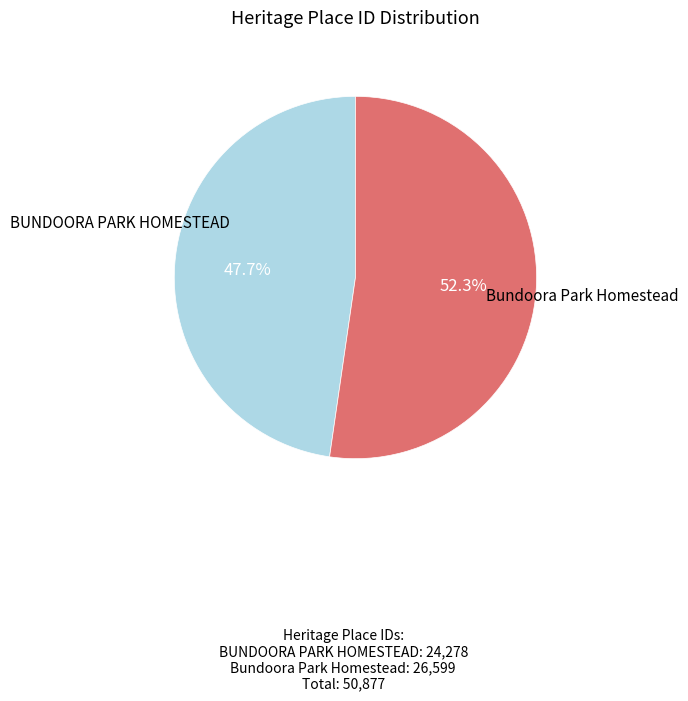

Does any single category account for the majority?

Yes